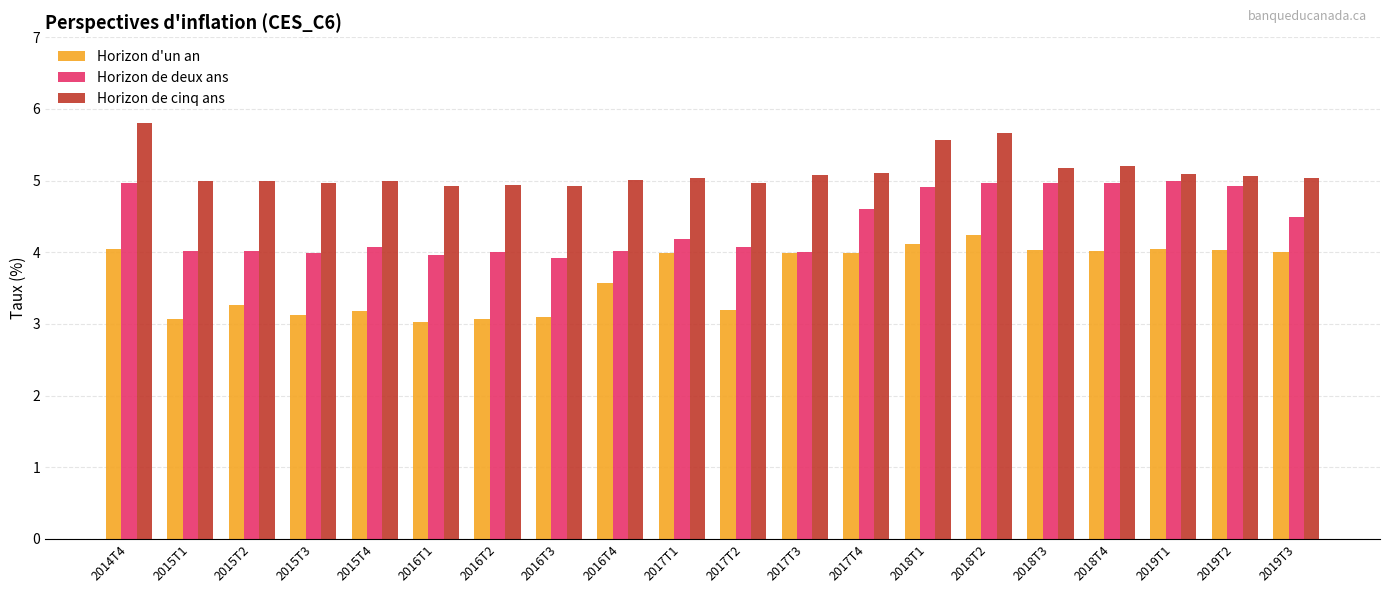

What is the total value across all series at 2018T2?

14.9